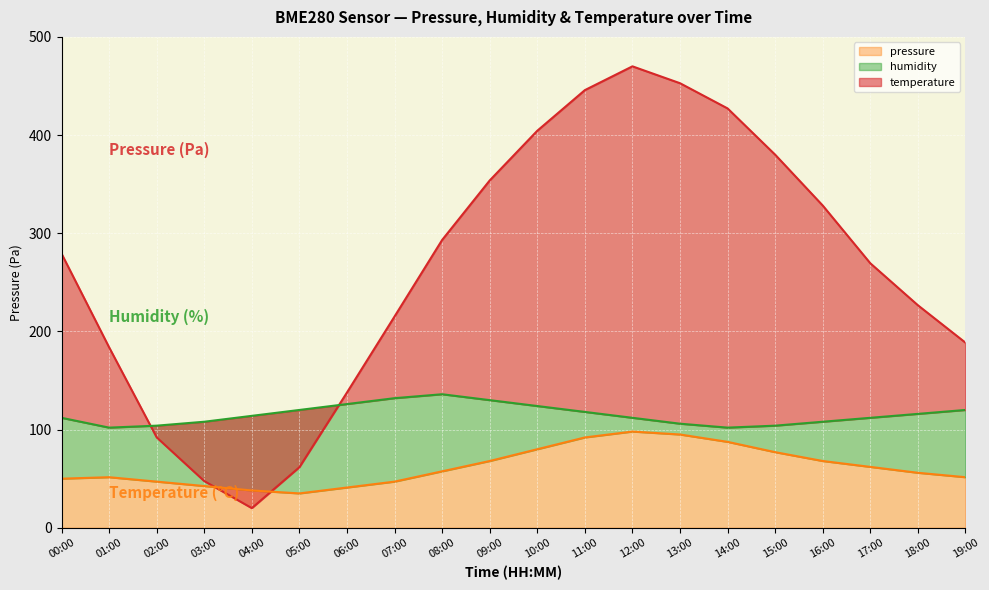

Reading left to right, extract all data points from this chart.

pressure: 279.3	183.8	92.1	47.5	20.0	61.7	137.8	215.2	293.2	353.8	404.4	445.8	470.0	452.8	427.1	380.0	328.2	269.4	226.6	188.5
humidity: 112.0	102.0	104.0	108.0	114.0	120.0	126.0	132.0	136.0	130.0	124.0	118.0	112.0	106.0	102.0	104.0	108.0	112.0	116.0	120.0
temperature: 50.0	51.5	47.0	42.5	38.0	35.0	41.0	47.0	57.5	68.0	80.0	92.0	98.0	95.0	87.5	77.0	68.0	62.0	56.0	51.5